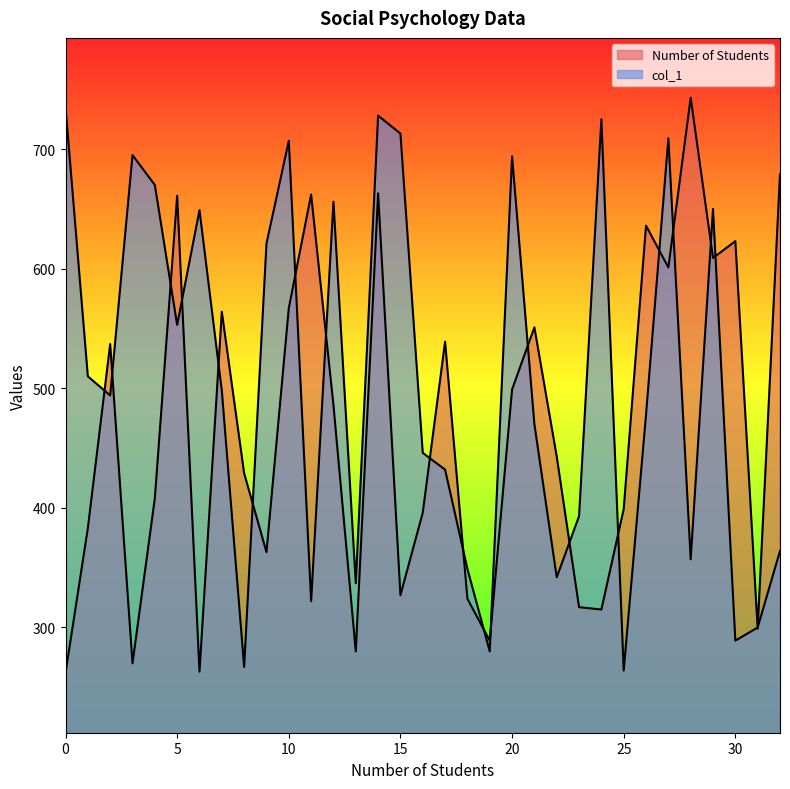

Does the chart display data point markers on the line(s)?

No